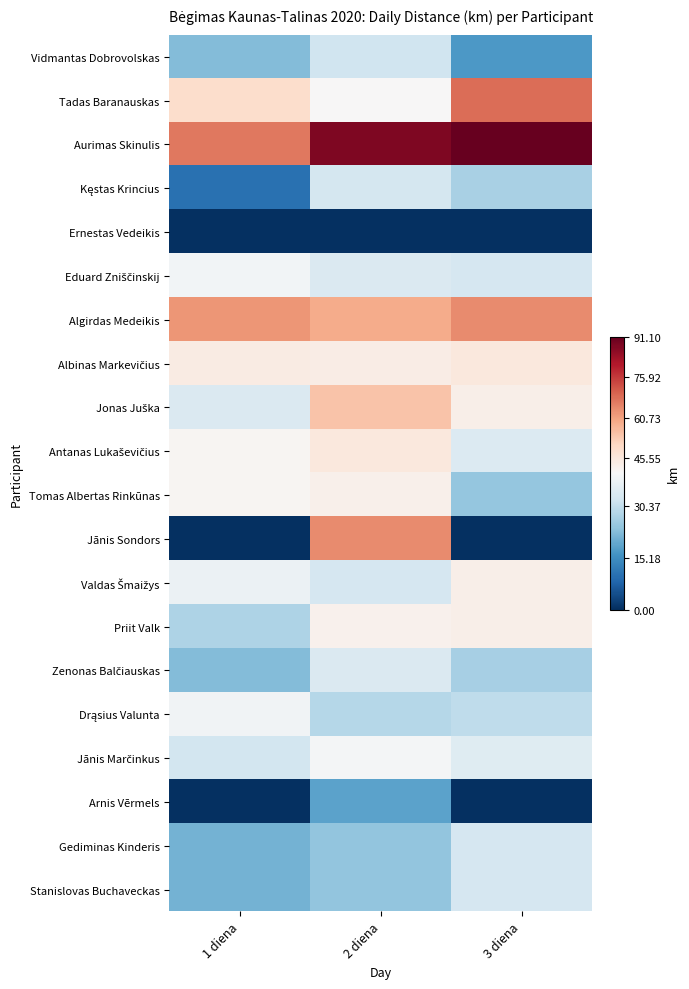

Which category has the lowest value across all series?

1 diena